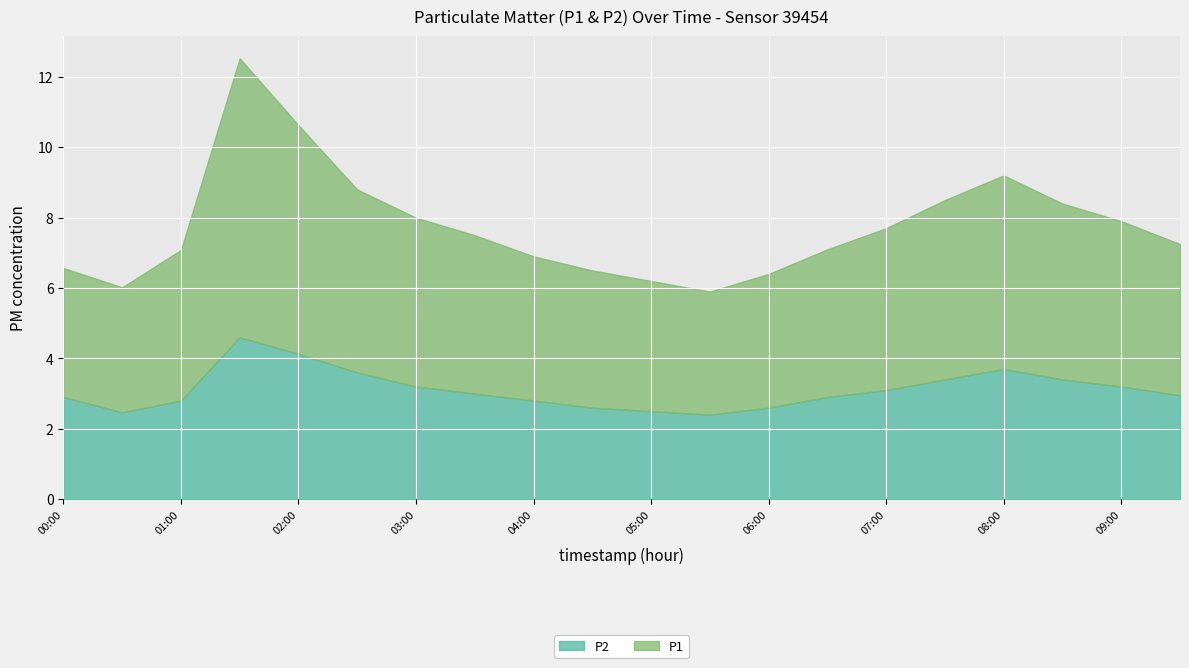

List the series in order of their peak value, lowest first.

P2, P1